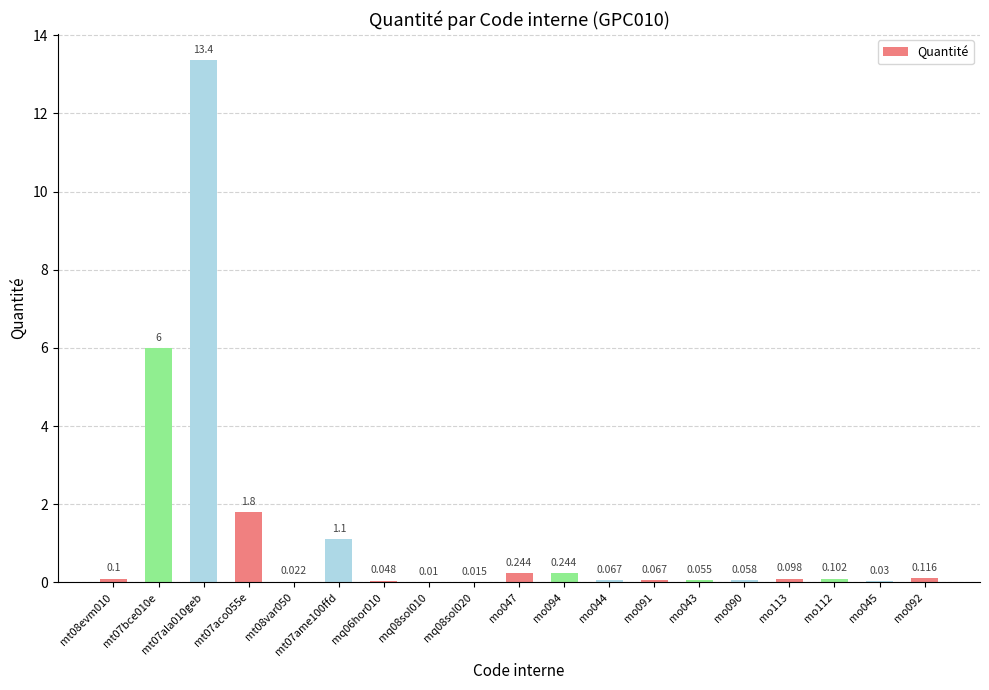

What is the difference between the maximum and second lowest values?

13.3